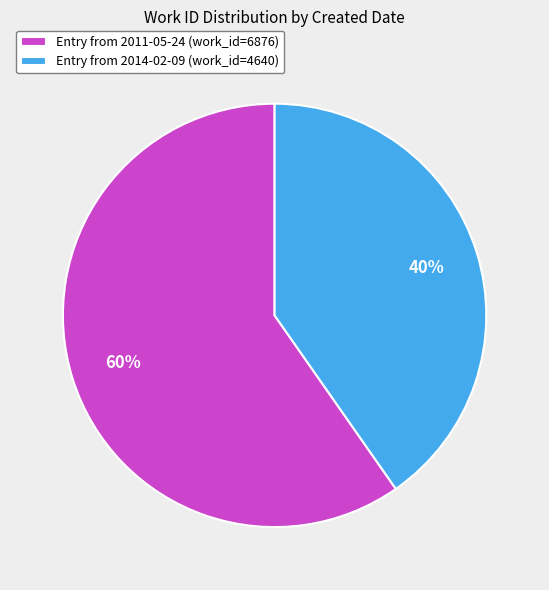

Which slice is the largest?

Entry from 2011-05-24 (work_id=6876)